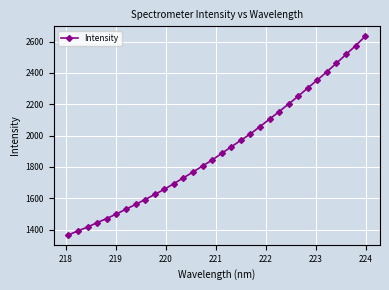

What is the greatest value displayed?

2633.8